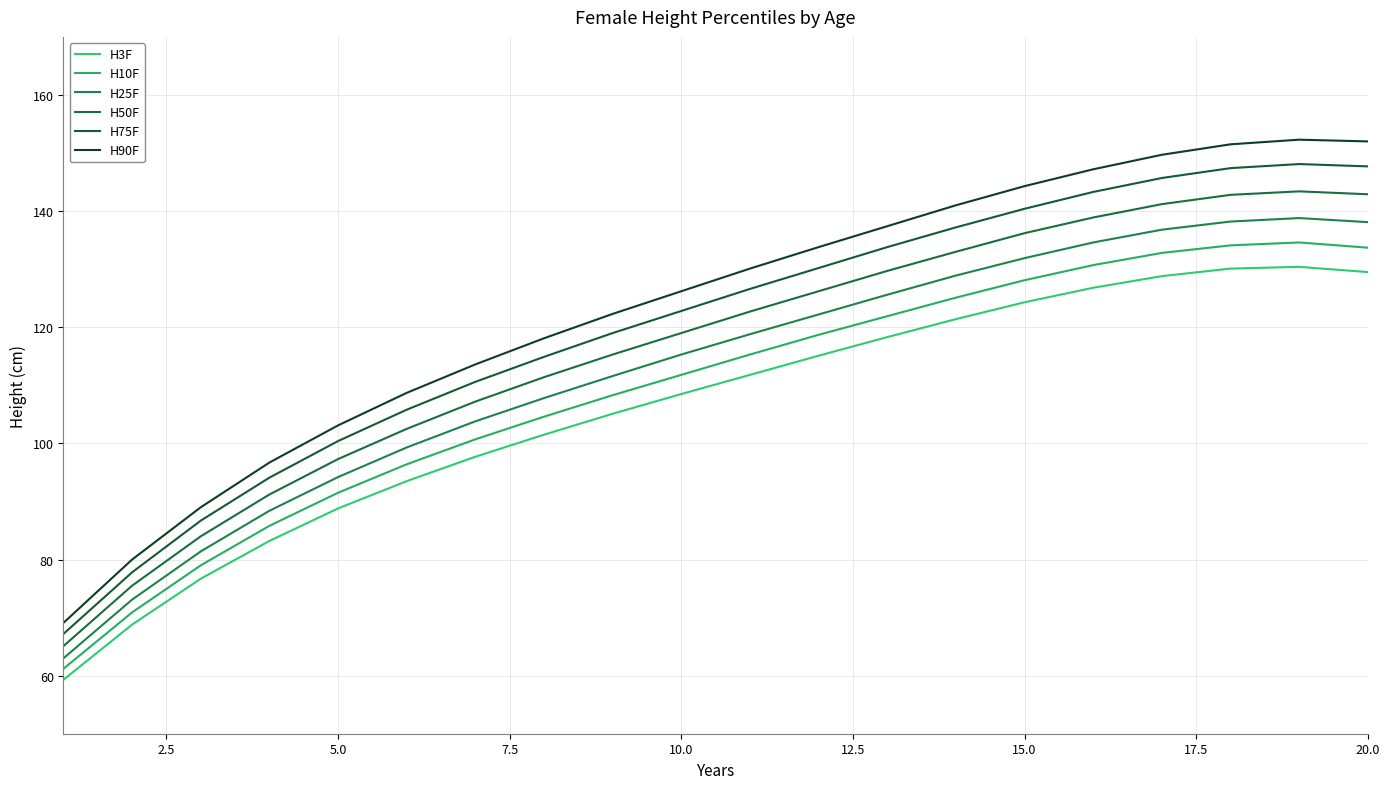

True or false: H10F and H50F cross at least once.

False